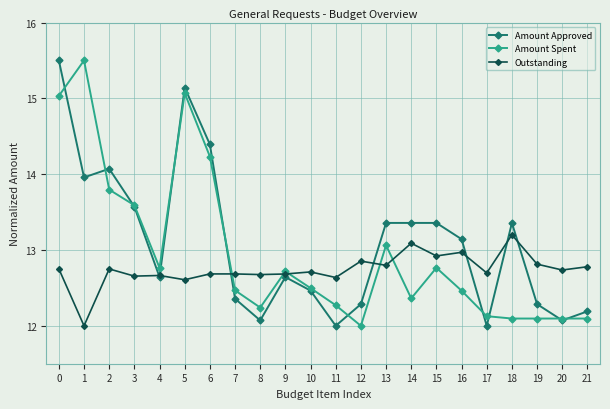

Where is the first local maximum for Amount Approved?

2